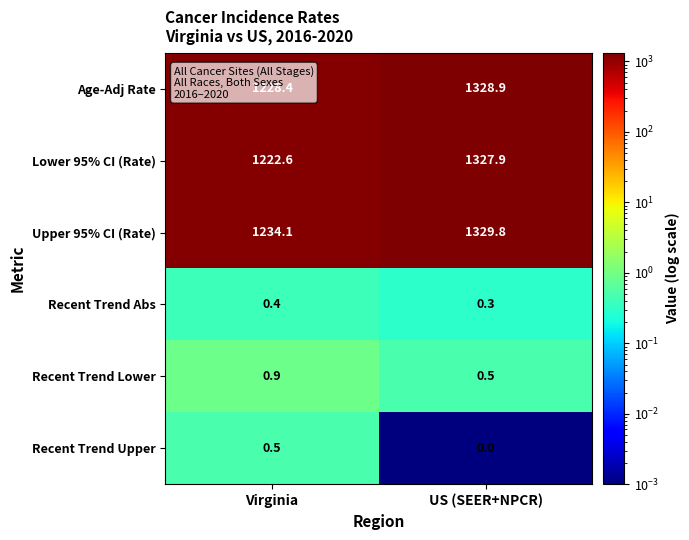

Count the number of data series in this chart.

6